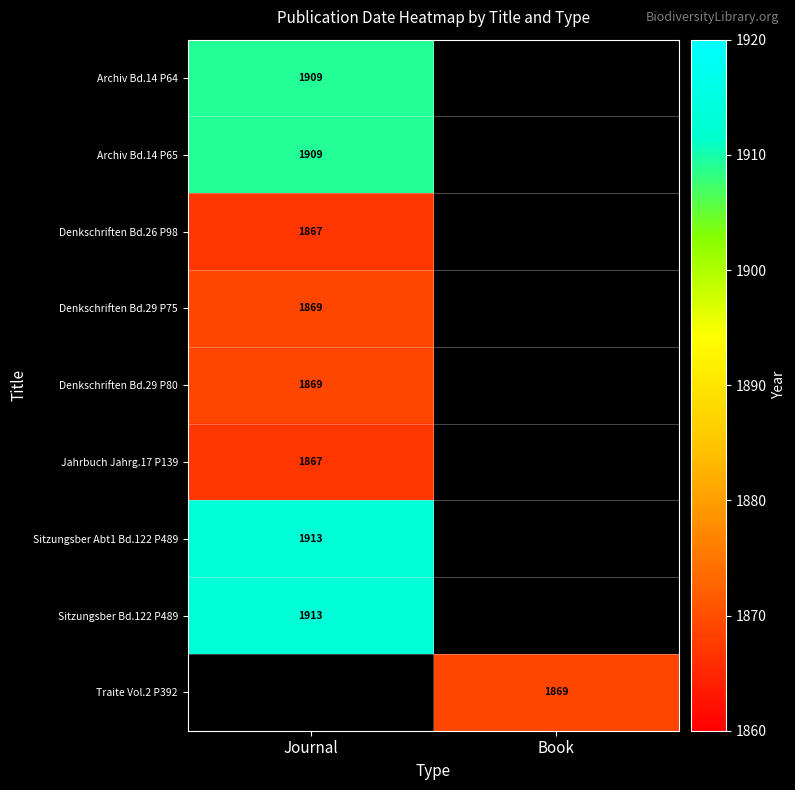

Is the value of Denkschriften Bd.29 P80 at Journal greater than the value of Denkschriften Bd.26 P98 at Journal?

Yes